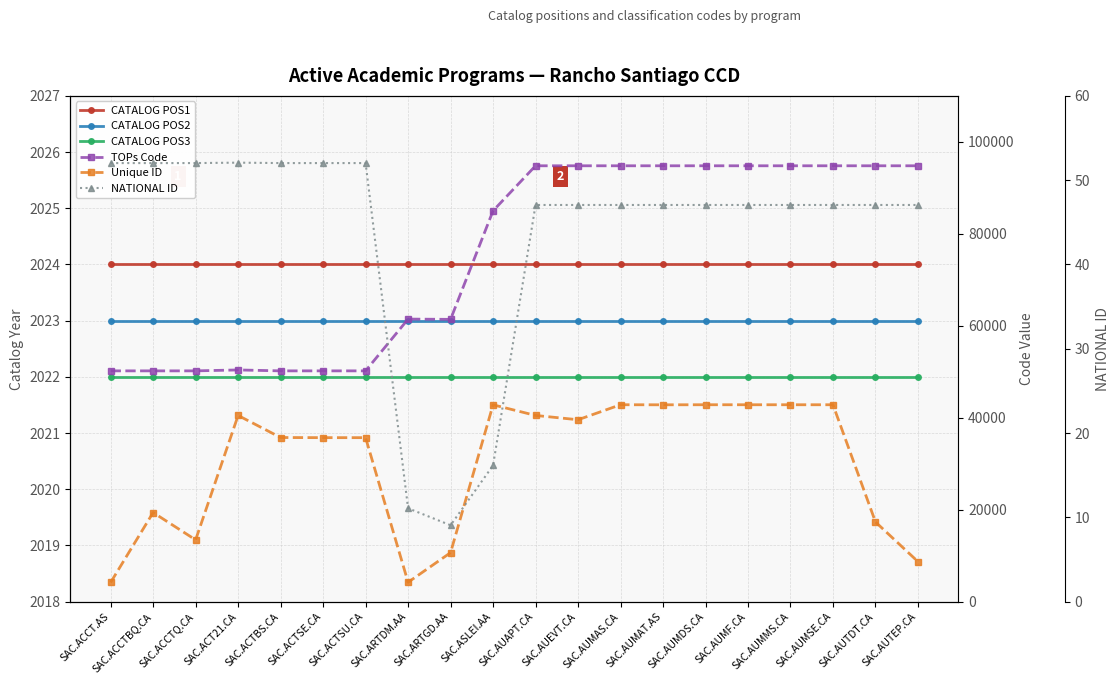

True or false: CATALOG POS2 has more than 2 interior local peaks.

False